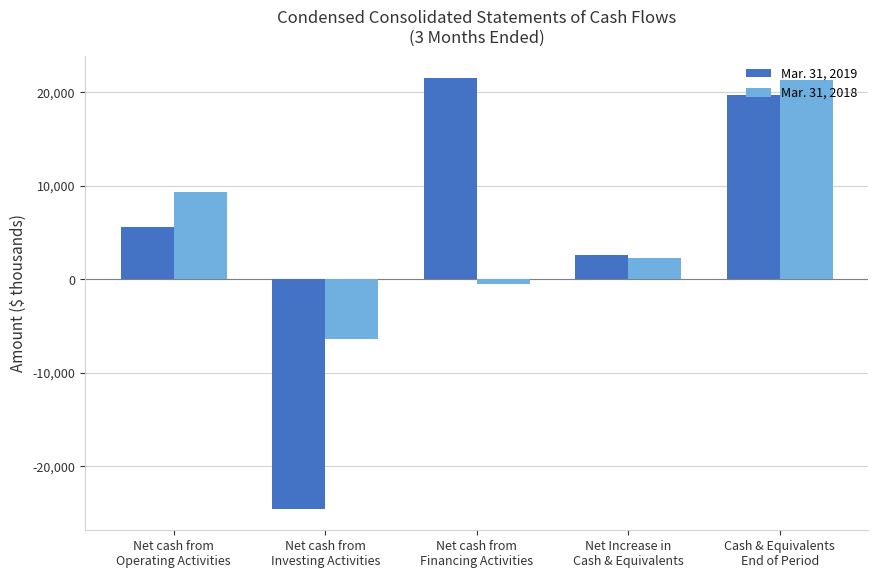

What is the sum of the Mar. 31, 2018 values at Cash & Equivalents
End of Period and Net Increase in
Cash & Equivalents?

23644